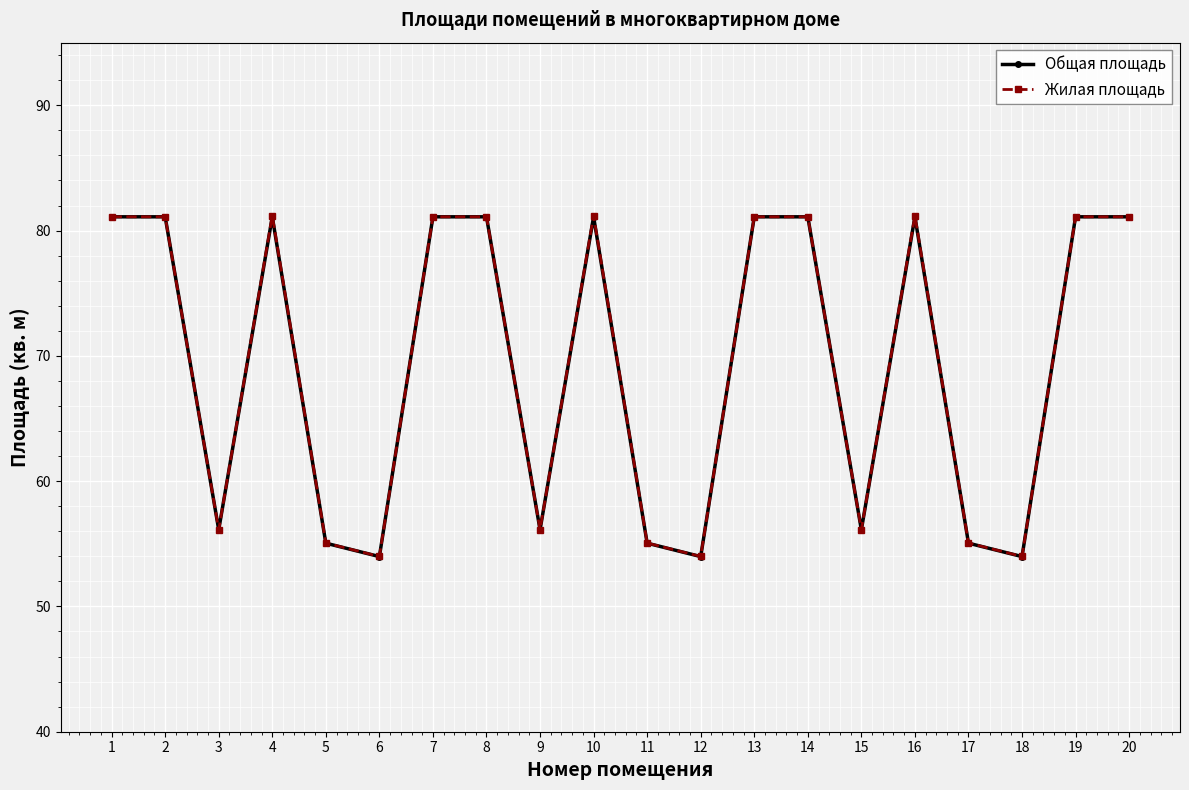

What is the difference between the maximum and minimum values in the Жилая площадь series?

27.2